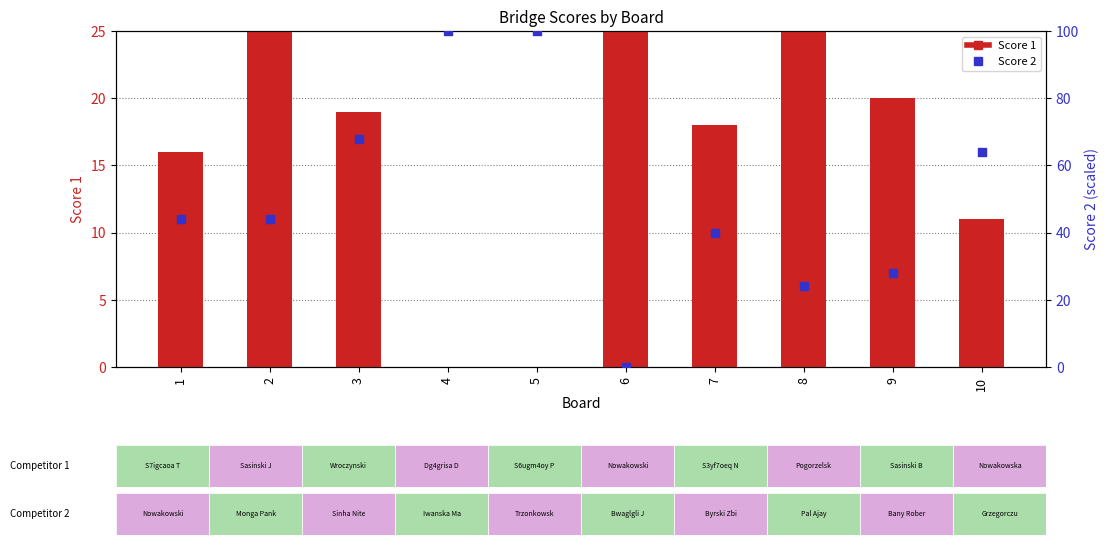

Which series has the widest spread of Y values?

Score 2